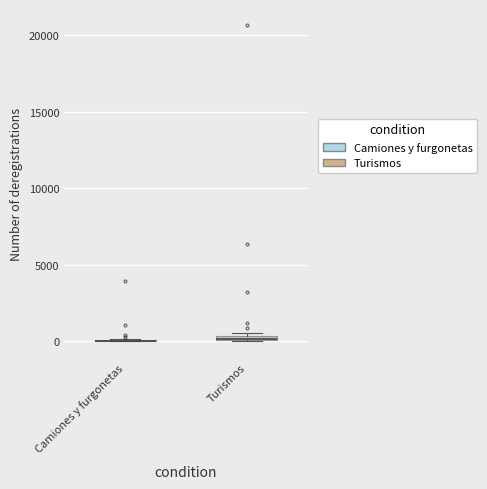

Where is the upper edge of the box for Turismos on the y-axis? The values are not printed on the chart, so give them approximately, as read against the axis.

500